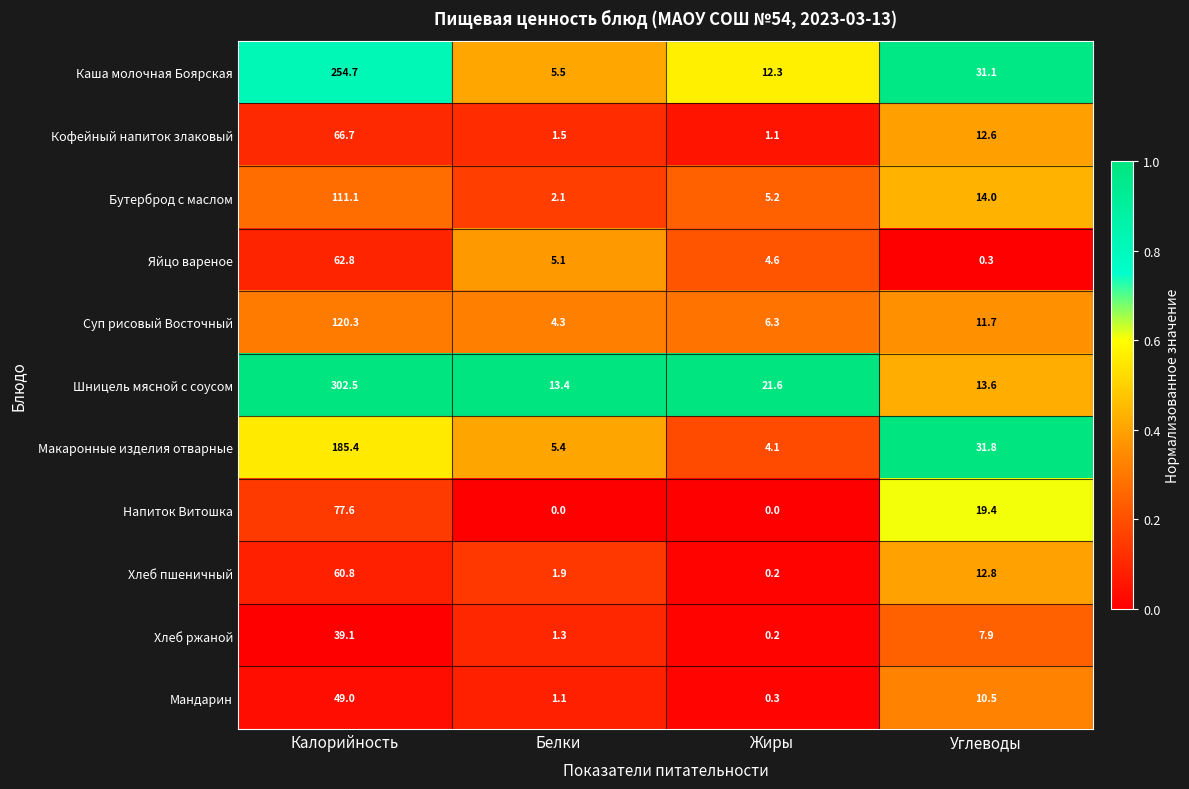

What is the lowest value of the Кофейный напиток злаковый series?

1.1